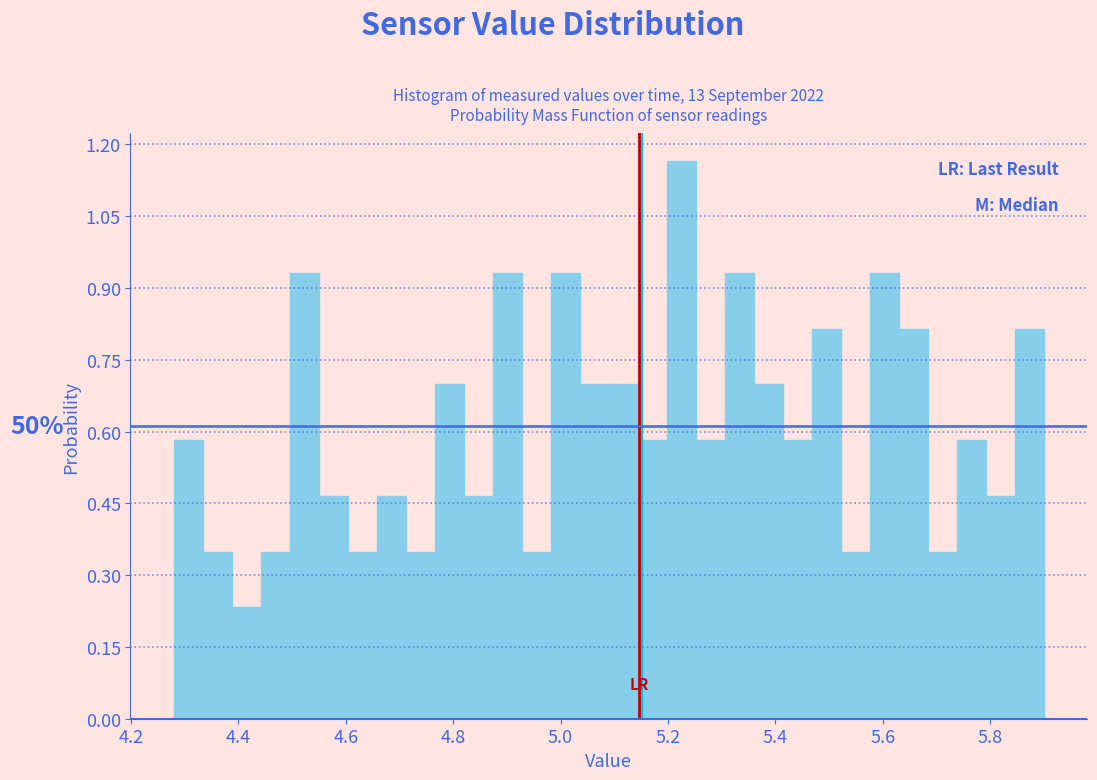

Read against the x-axis, roughly where is the centre of the tallest bar?

5.22